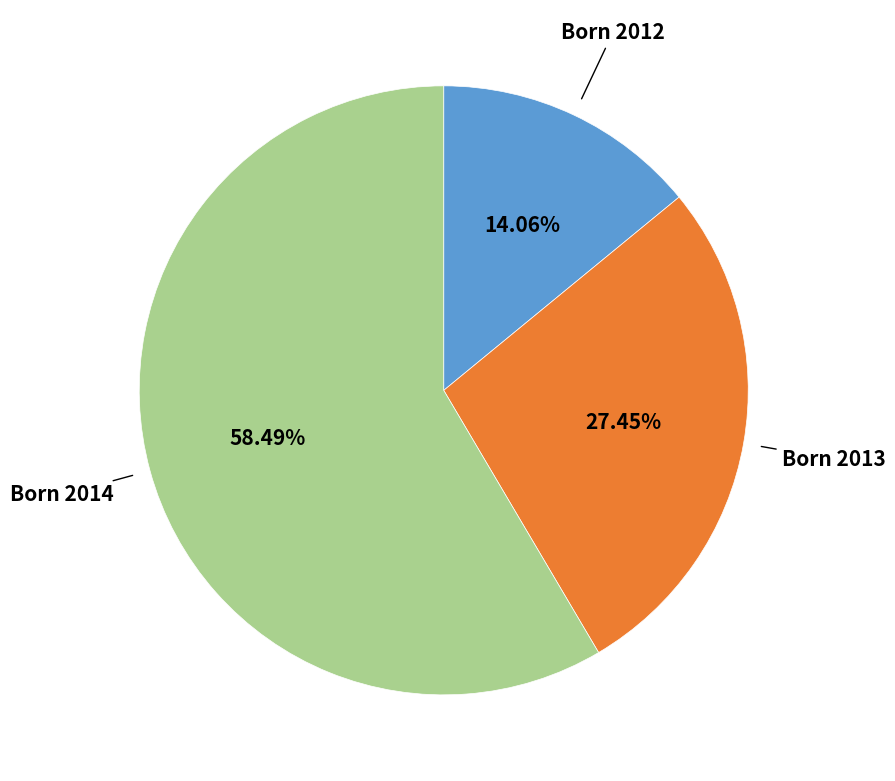

Combined, do Born 2013 and Born 2014 account for over 50%?

Yes